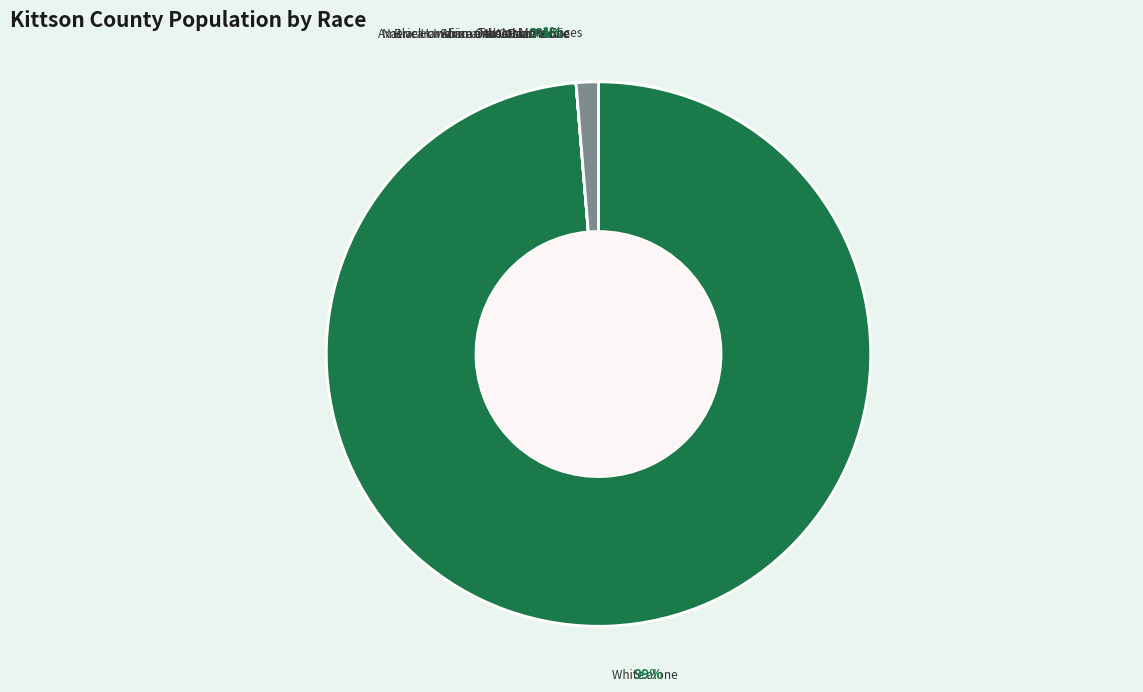

Does Black or African American alone represent more than half of the total?

No